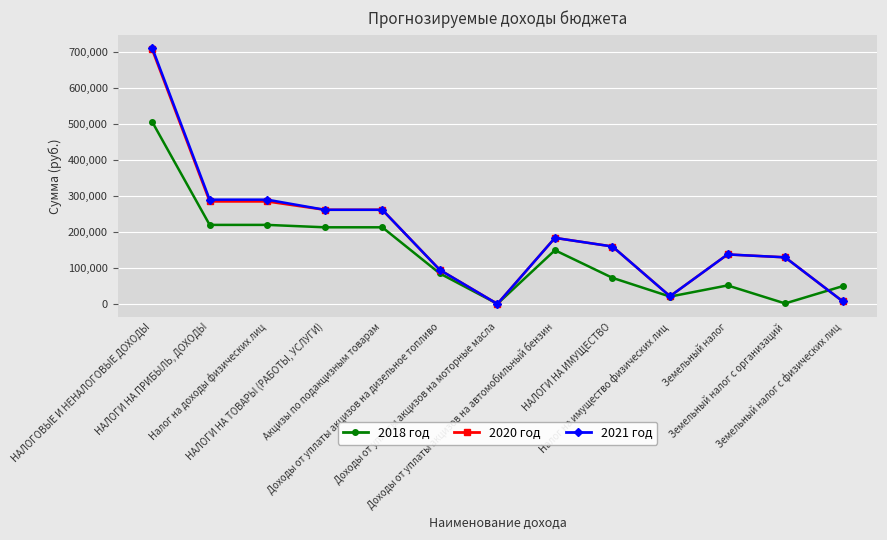

True or false: 2020 год has more than 0 points higher than both neighbors.

True